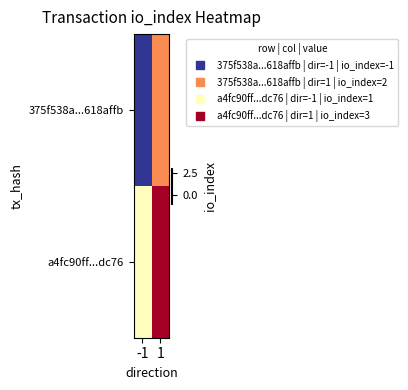

At how many categories does at least one series exceed 0?

2